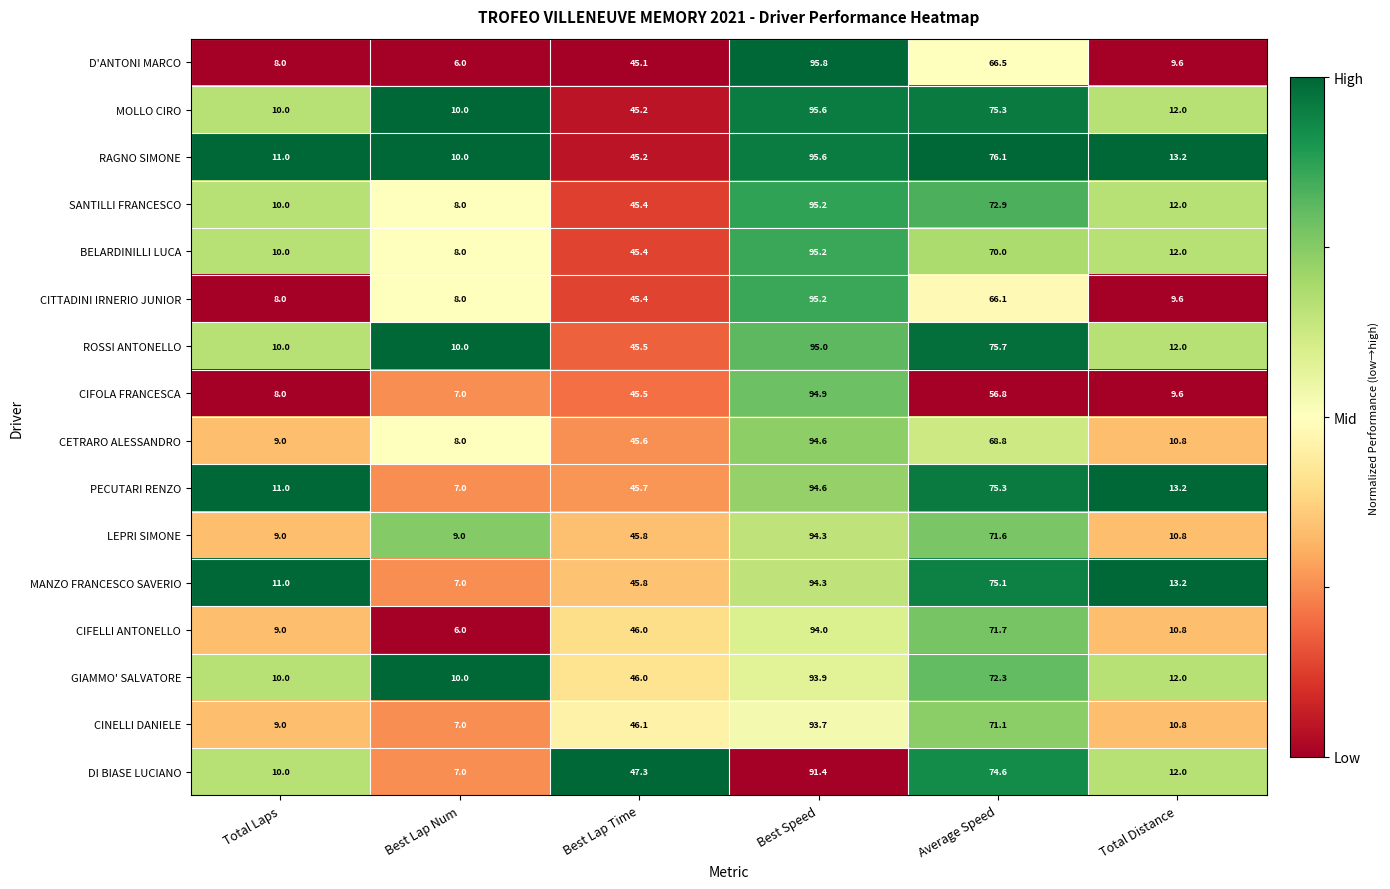

Count the number of categories in the chart.

6